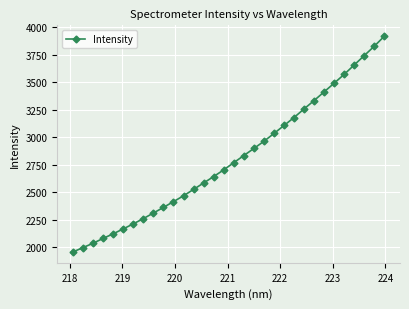

How many lines are shown in the chart?

1